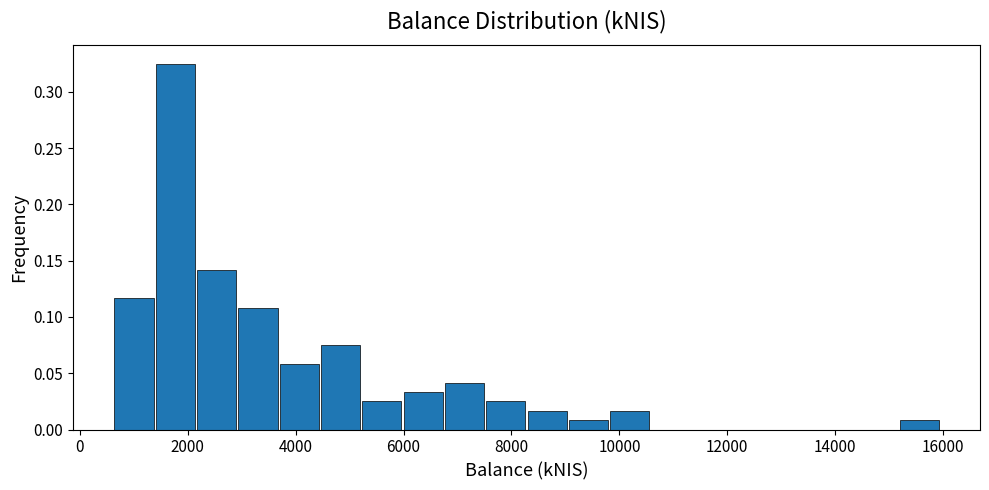

Read against the x-axis, roughly where is the centre of the tallest bar?

1800